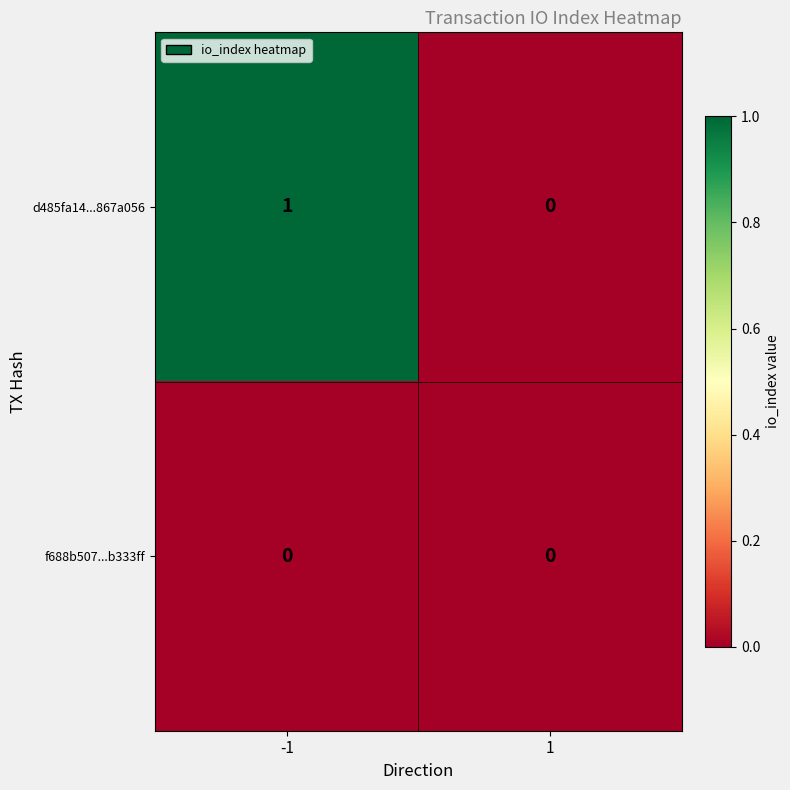

List the series in order of their peak value, lowest first.

f688b507...b333ff, d485fa14...867a056